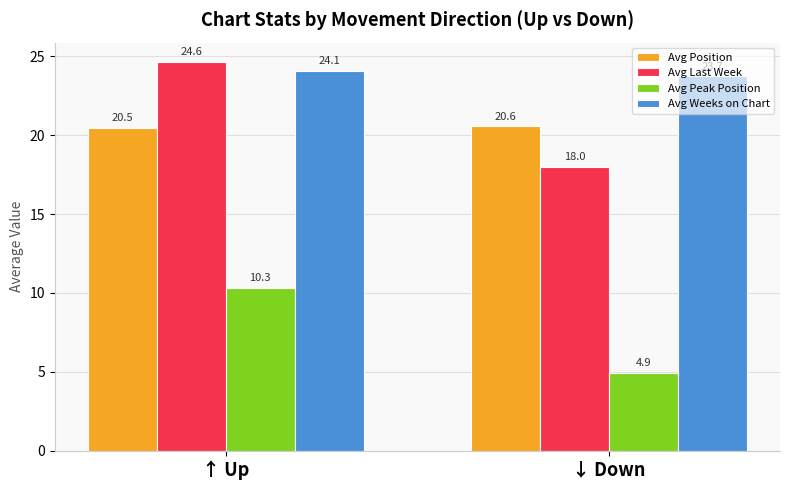

What value does the Avg Position series have at ↑ Up?

20.5